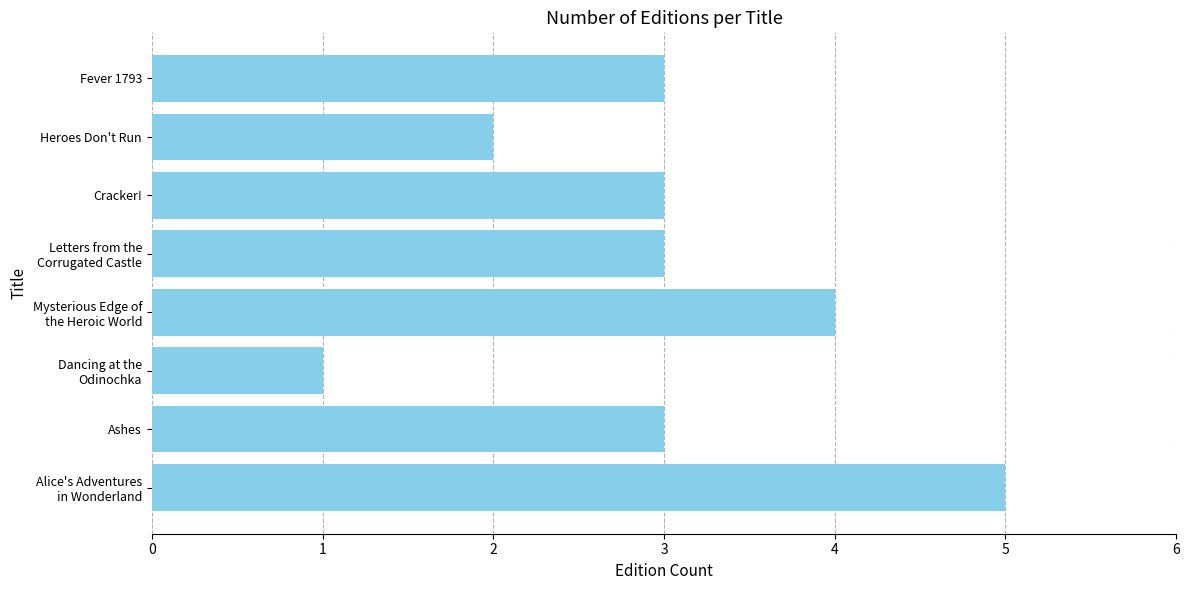

What is the difference between the second highest and minimum values?

3